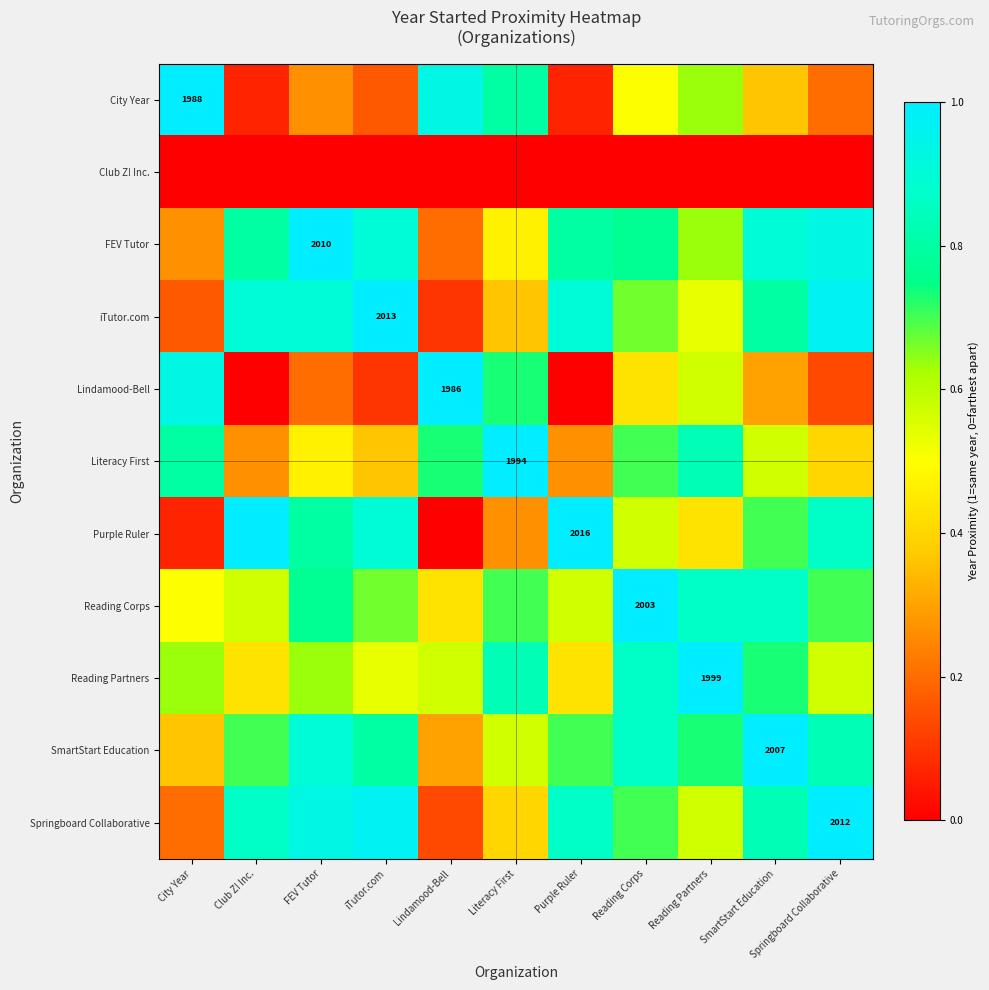

Which has a higher value, Reading Partners or City Year?

City Year